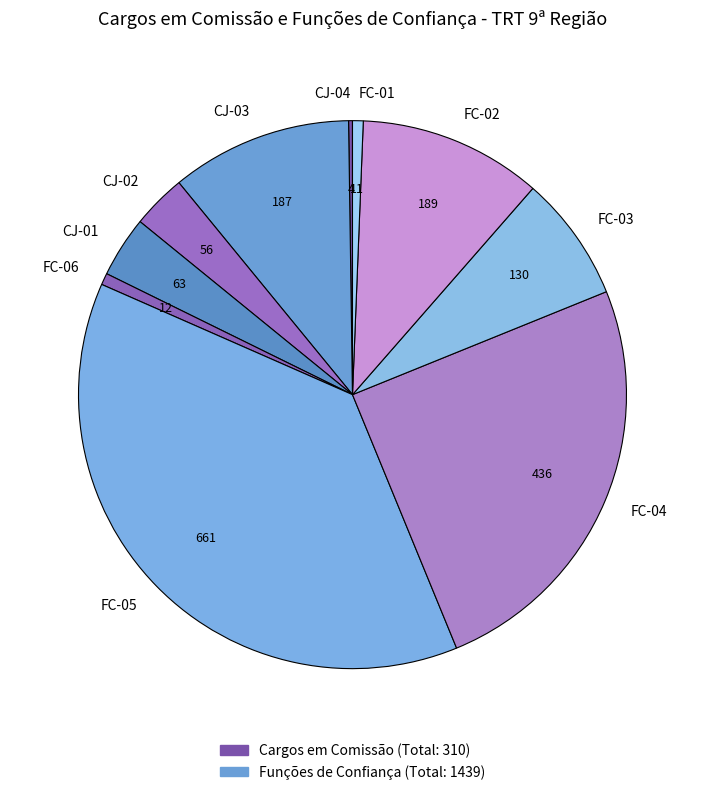

Approximately how many times larger is the value at FC-02 compared to FC-01?

17.2